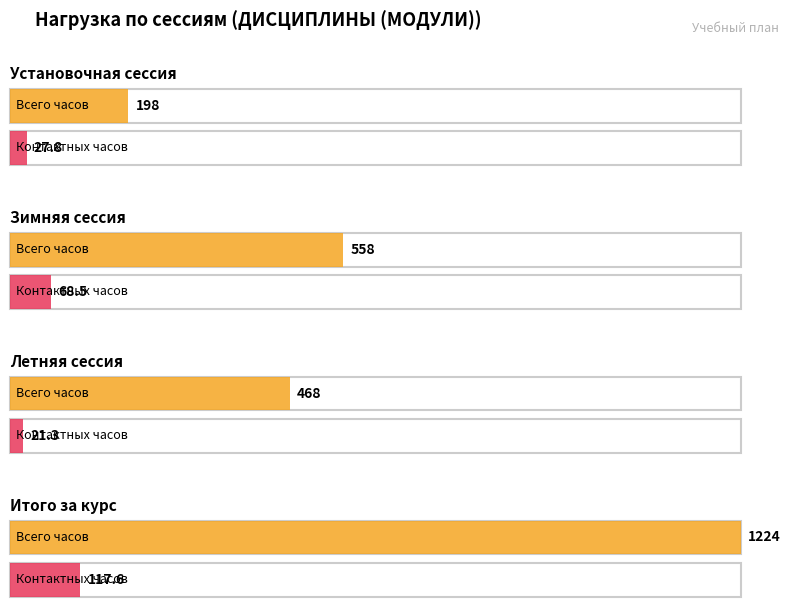

At which label is Всего часов closest to 711?

1